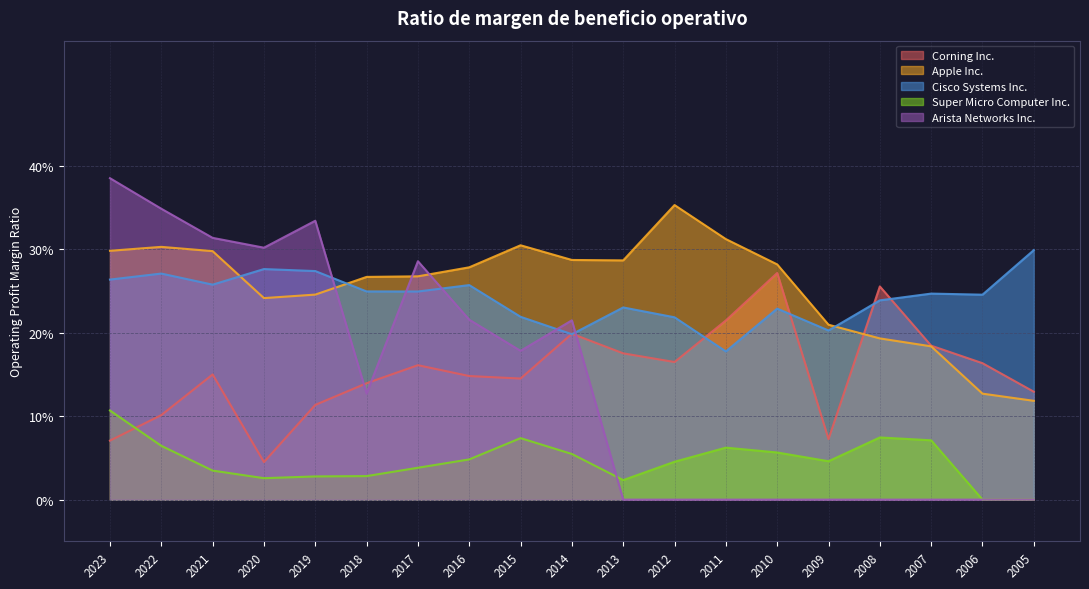

What is the greatest value displayed?

0.4